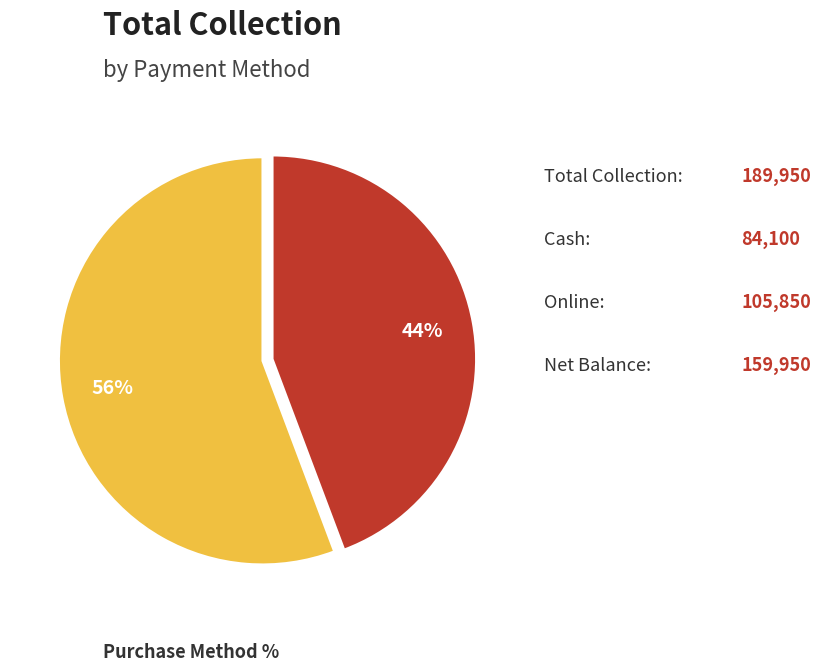

Does any single category account for the majority?

Yes